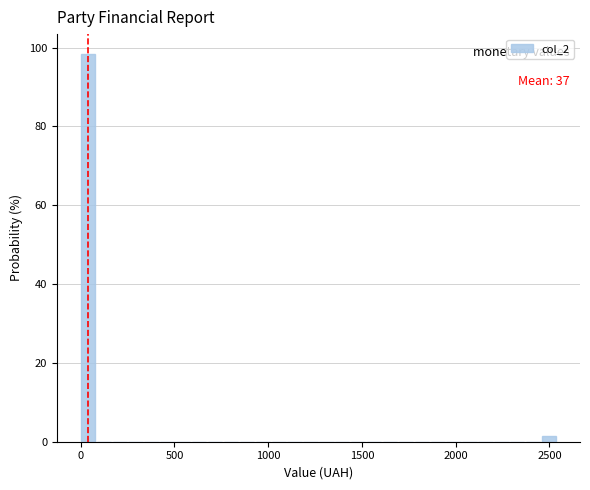

Read against the x-axis, roughly where is the centre of the tallest bar?

50